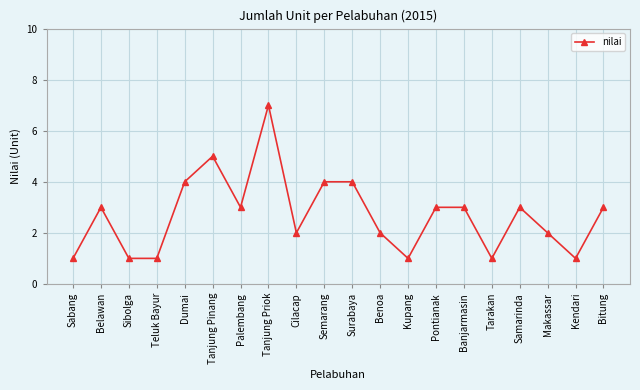

Does the chart have visible grid lines?

Yes